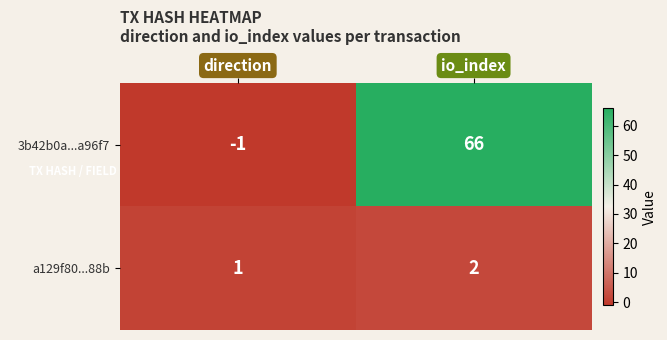

Rank the series at io_index from highest to lowest value.

3b42b0a...a96f7, a129f80...88b